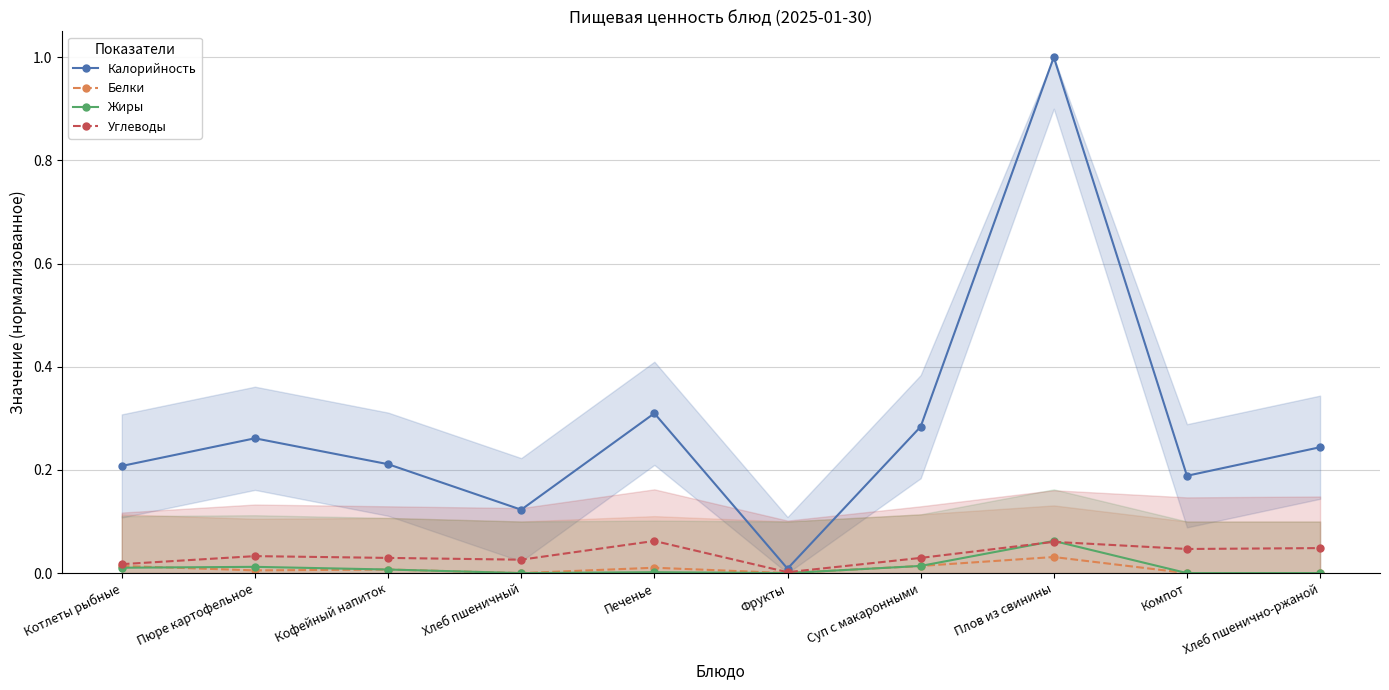

How many Белки values are between 0 and 1?

10